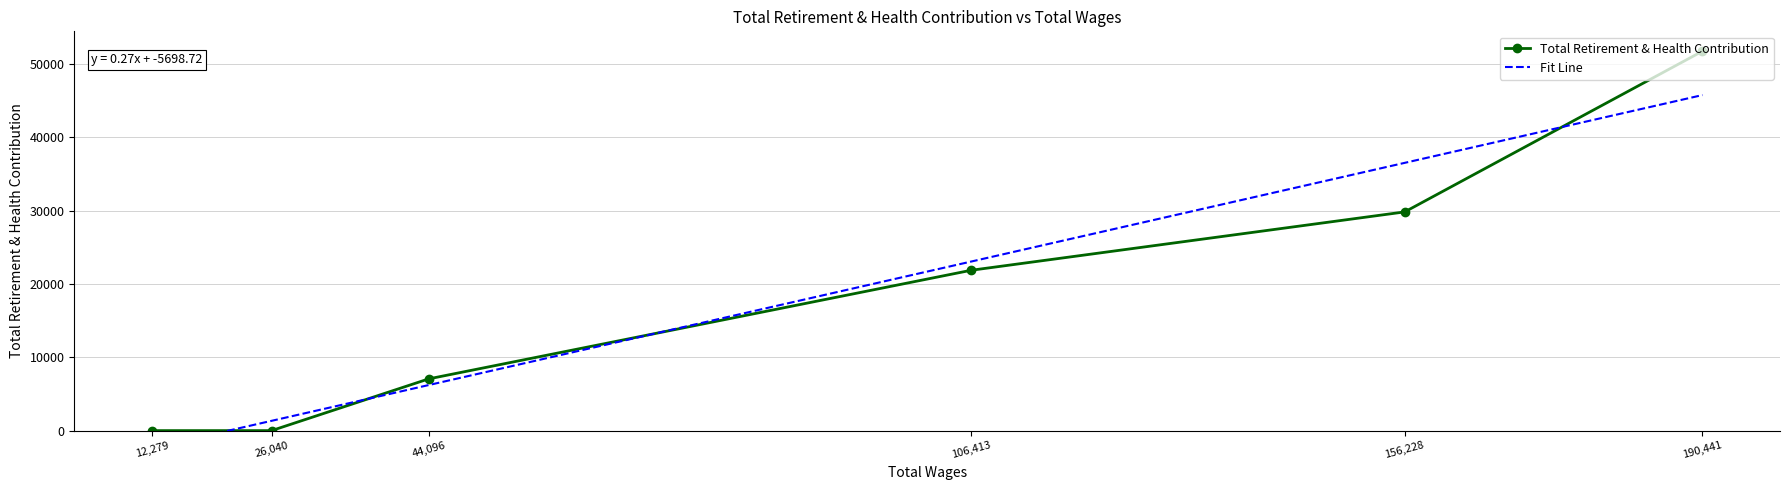

What is the maximum value for Total Retirement & Health Contribution?

51718